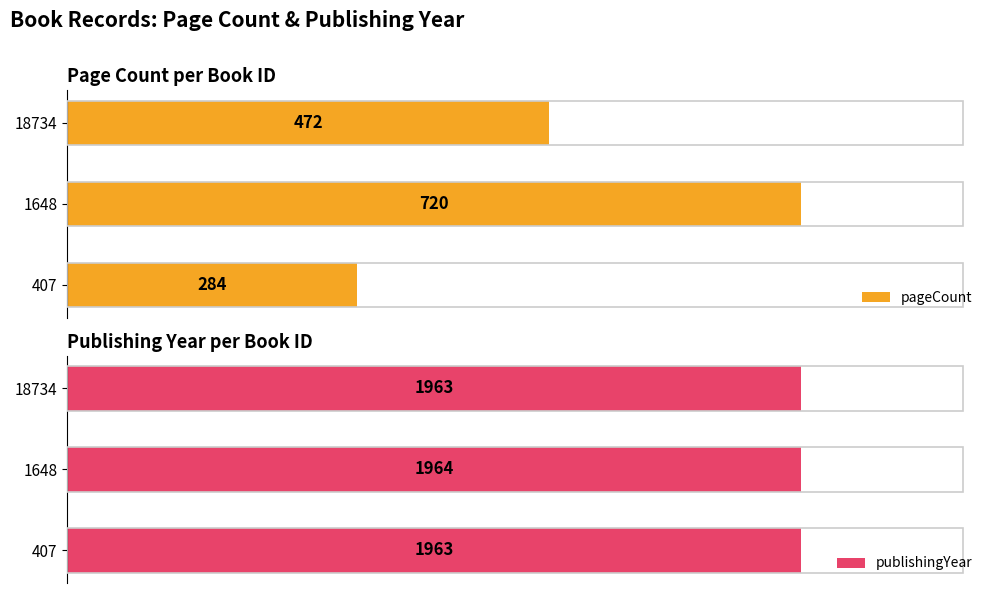

List the labels in order of pageCount value, largest first.

1648, 18734, 407